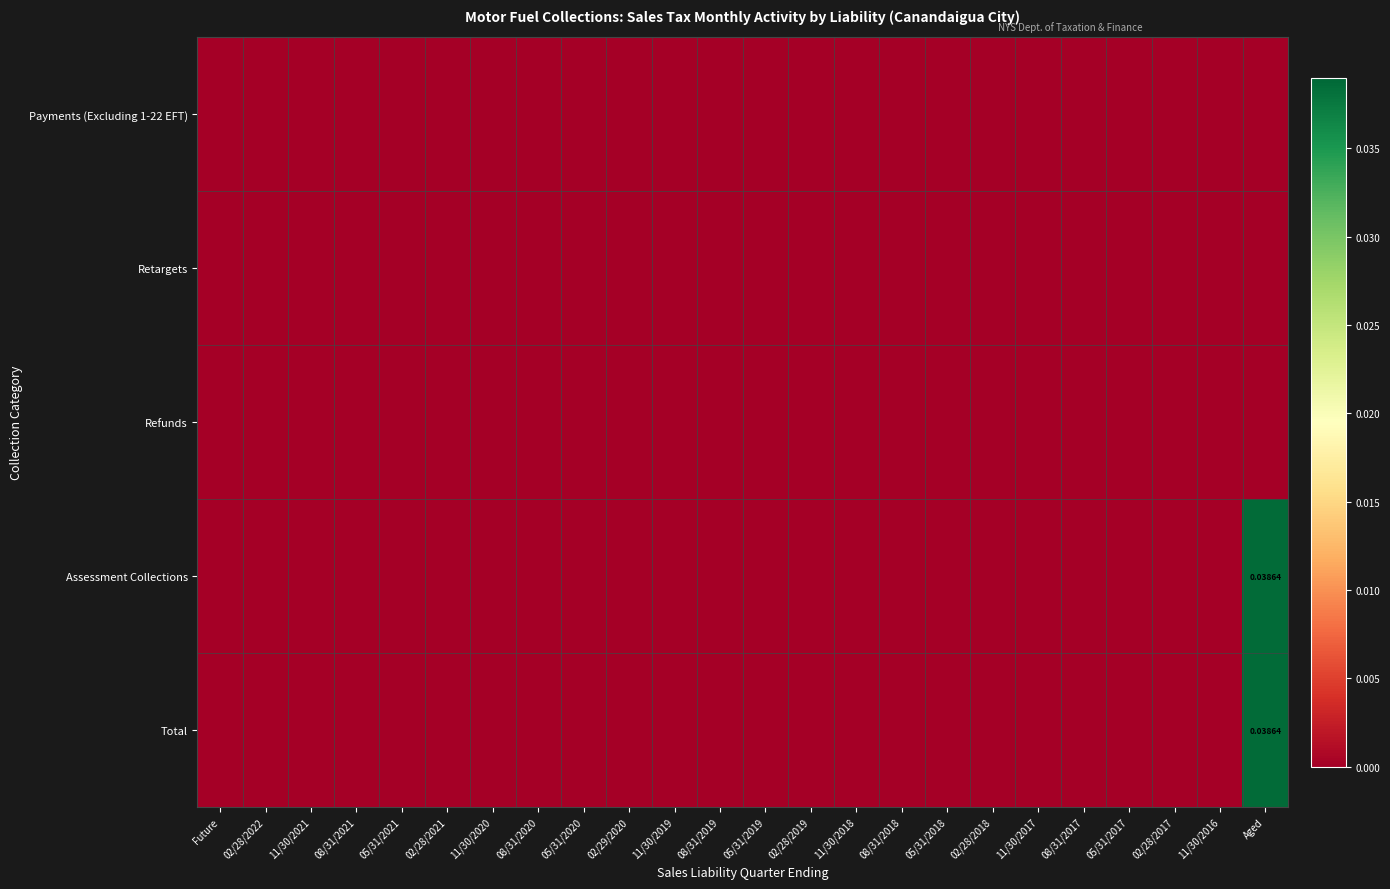

The Refunds series shows 0.0 at 05/31/2021. True or false?

True